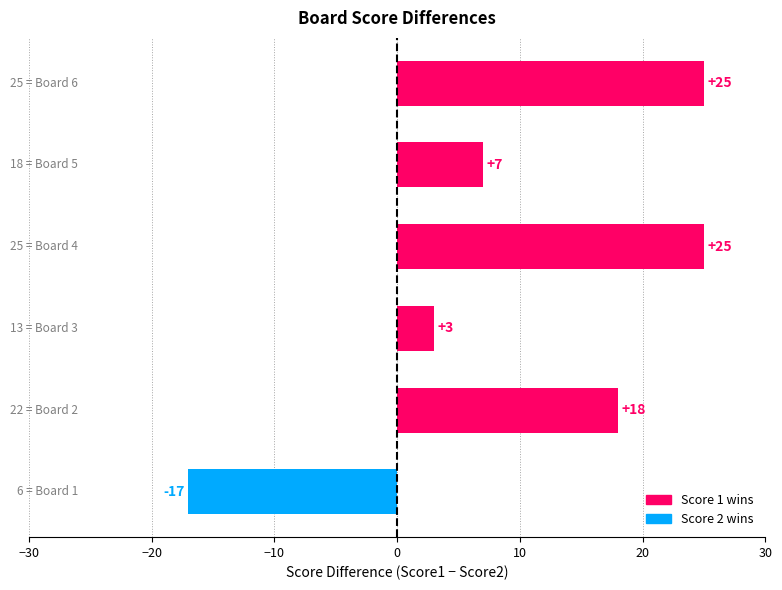

What is the greatest value displayed?

25